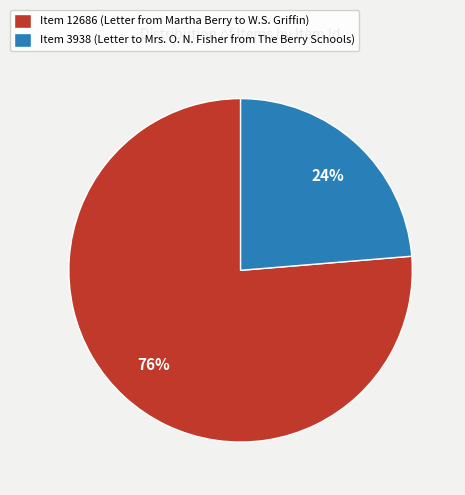

To the nearest percent, what is the combined percentage of Item 12686 and Item 3938?

100%